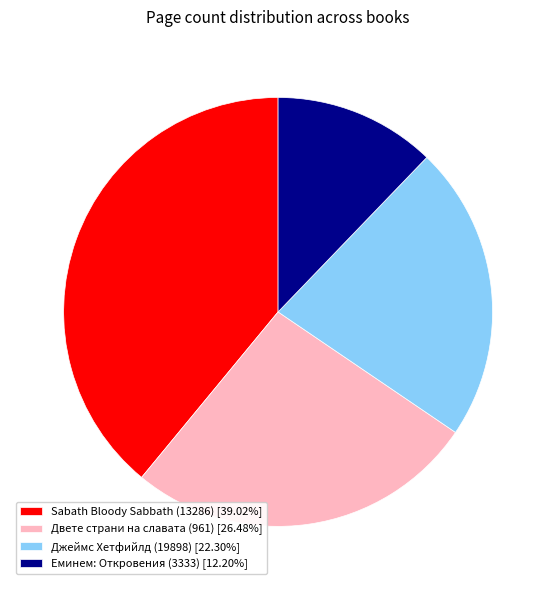

Which slice is the smallest?

Еминем: Откровения (3333)